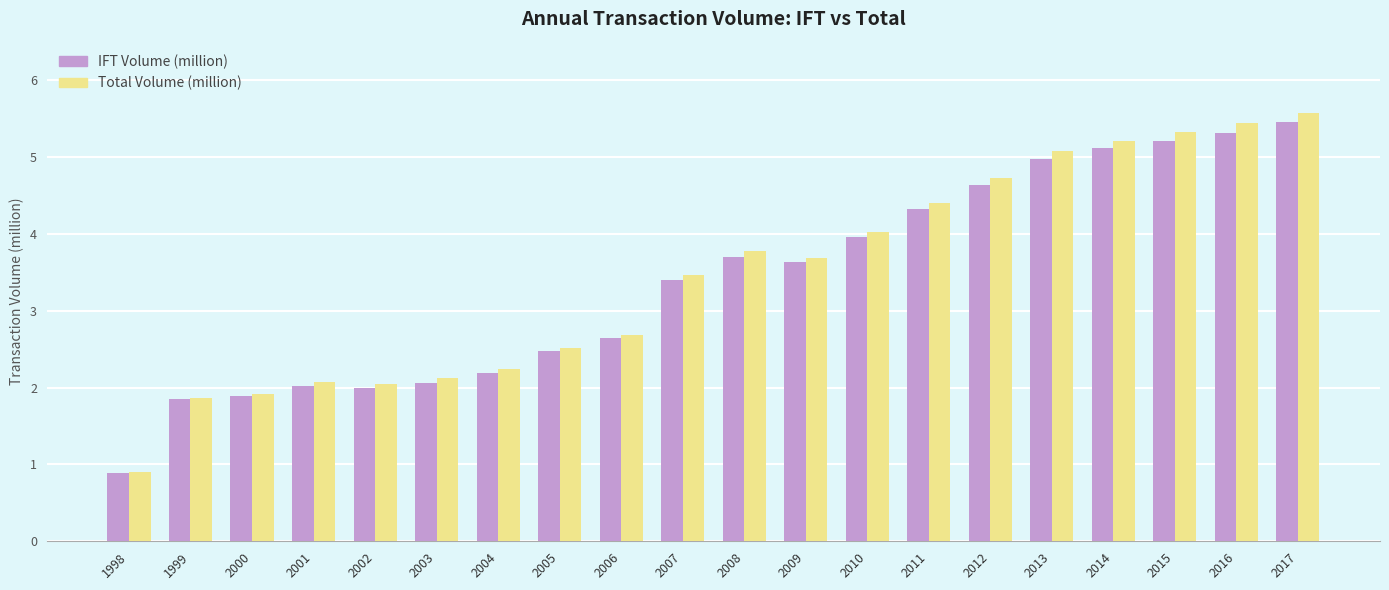

List the series in order of their peak value, lowest first.

IFT Volume (million), Total Volume (million)